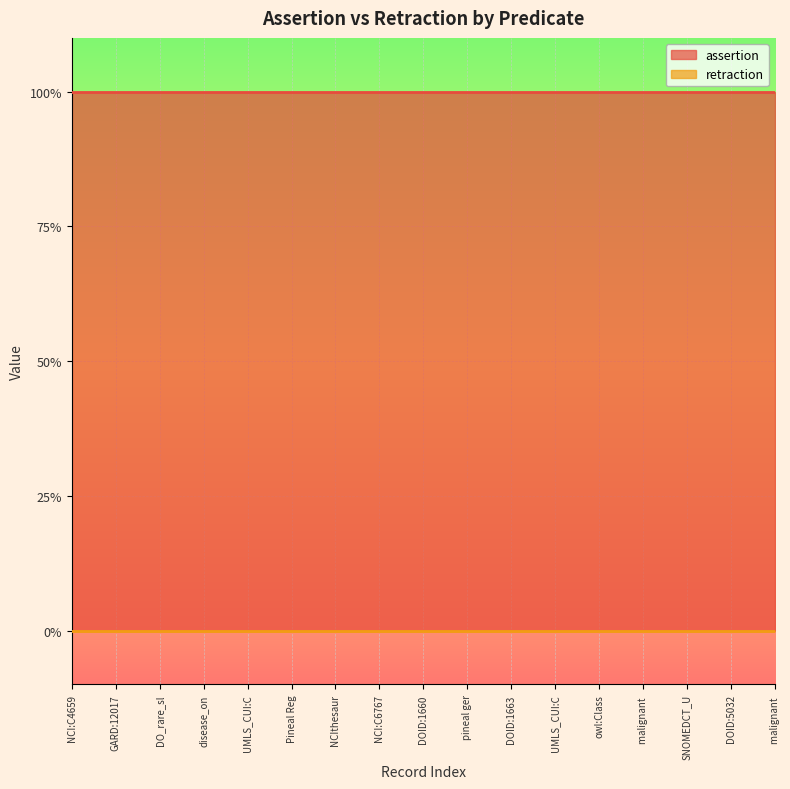

What are all the series names shown in the legend?

assertion, retraction